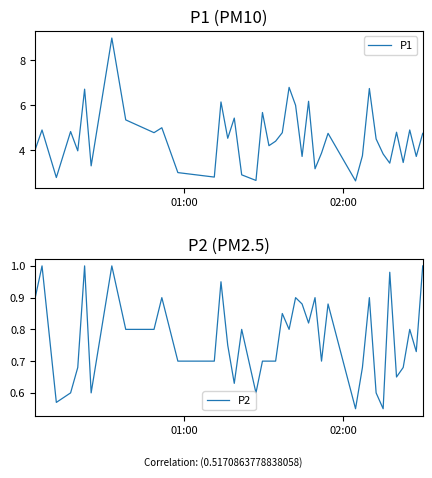

Which series has the widest spread of values?

P1